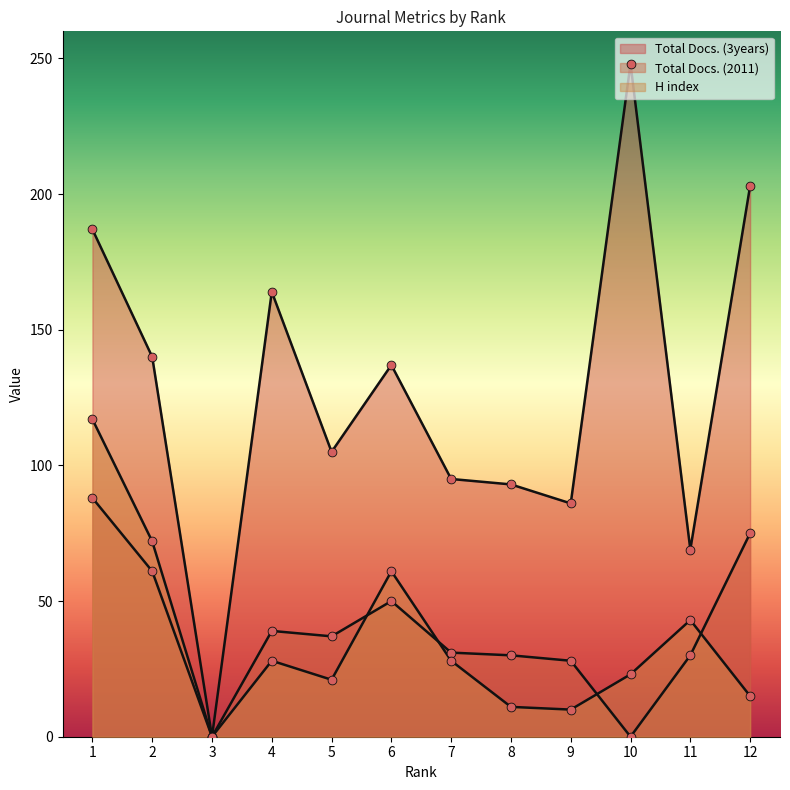

Which series reaches the minimum Y coordinate?

Total Docs. (2011)